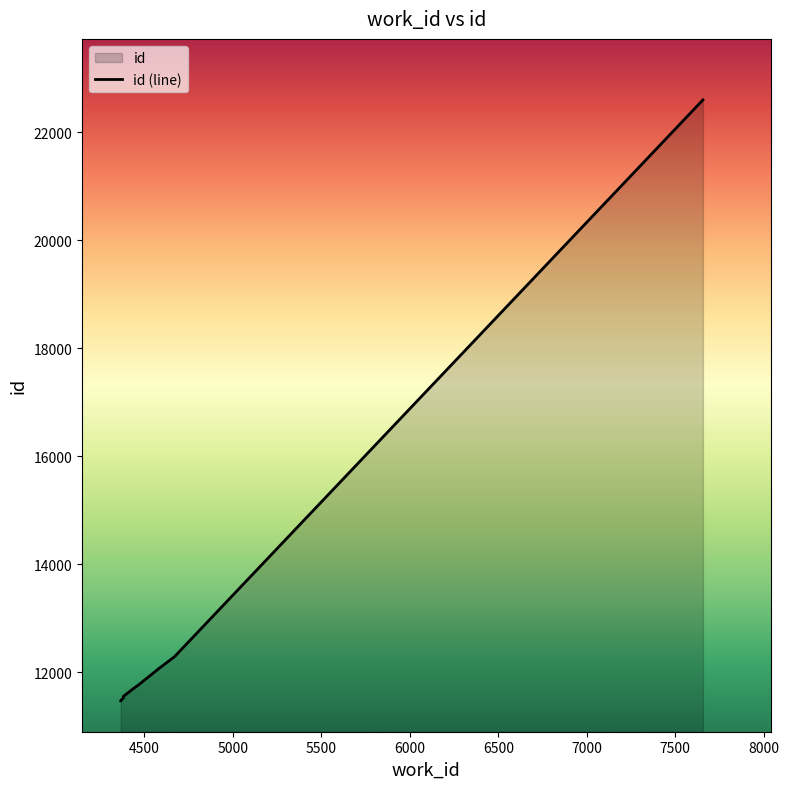

Reading right to left, list all the values displayed in this chart.

22598	12281	12071	11757	11709	11597	11548	11518	11471	11468